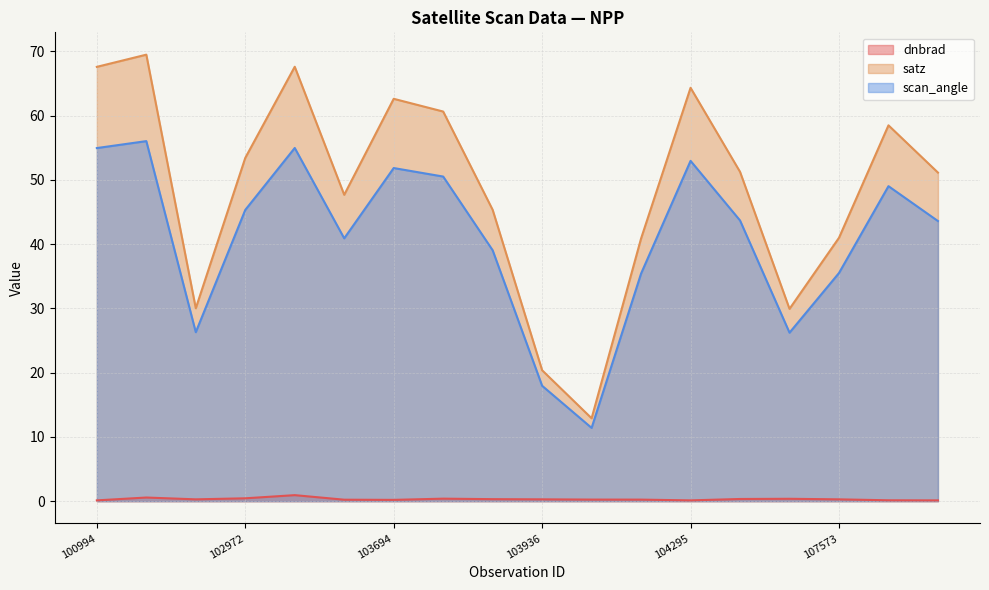

Between 102980 and 107933, which series saw the biggest shift?

satz